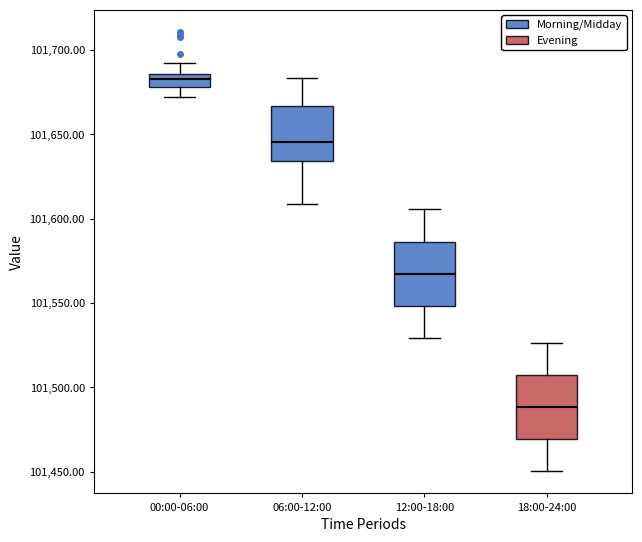

Which box's median line is the highest?

00:00-06:00